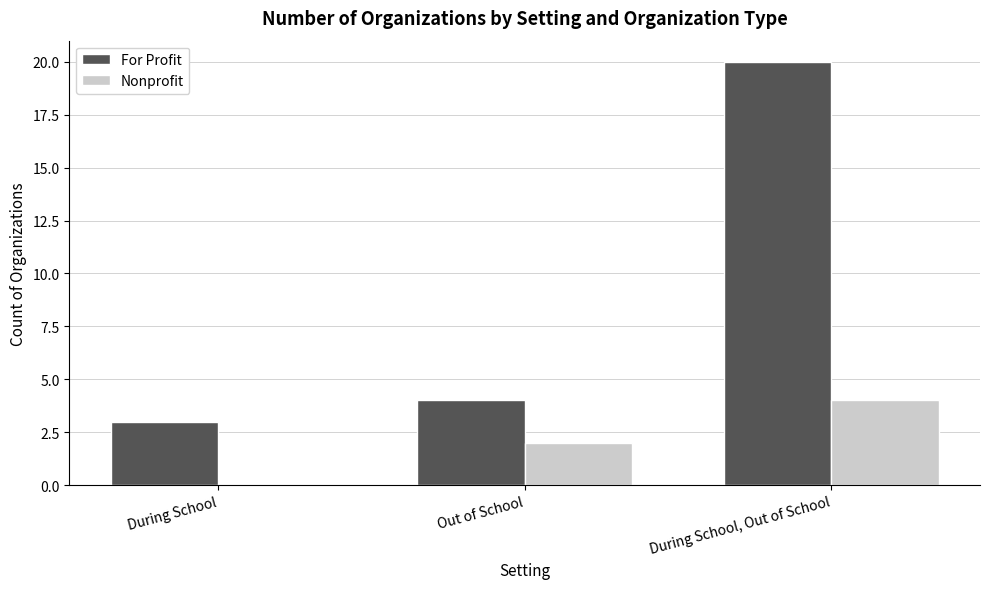

How many data points does each series have?

3